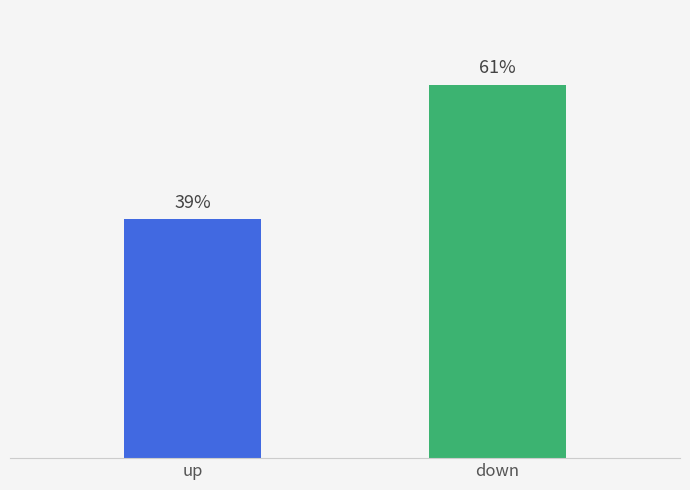

What is the label of the 1st bar from the right?

down